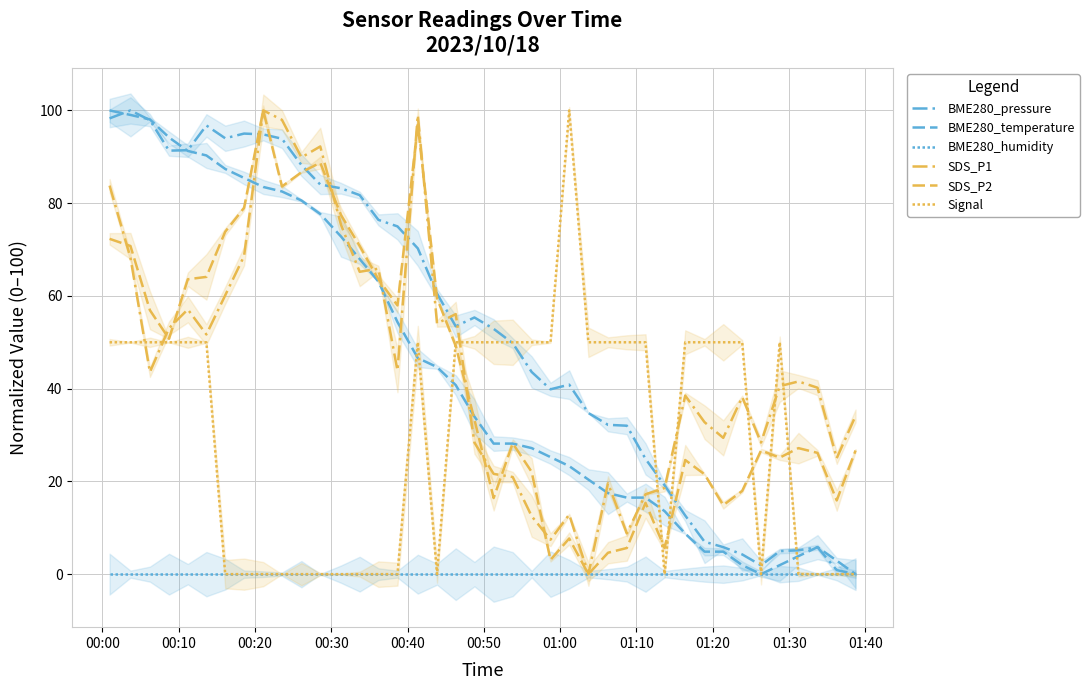

Which series has the widest spread of values?

BME280_pressure